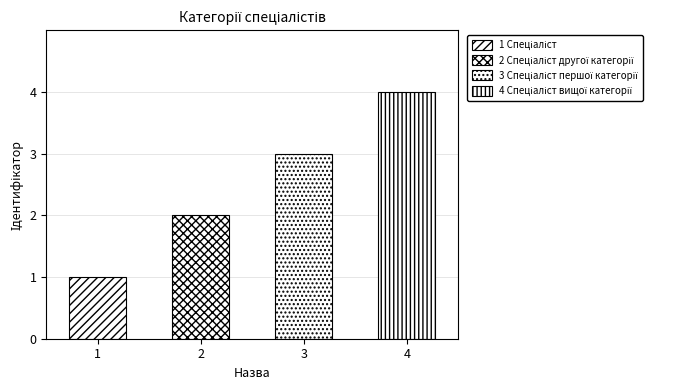

The value at Спеціаліст is 1. True or false?

True